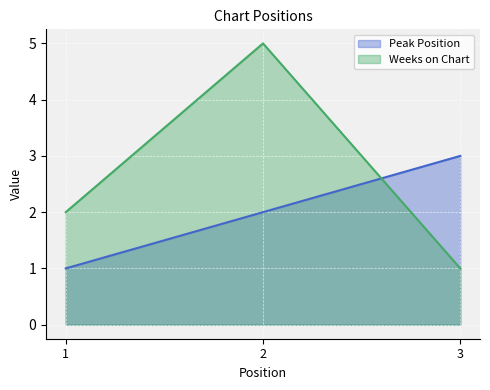

At which category is the sum across all series the highest?

2